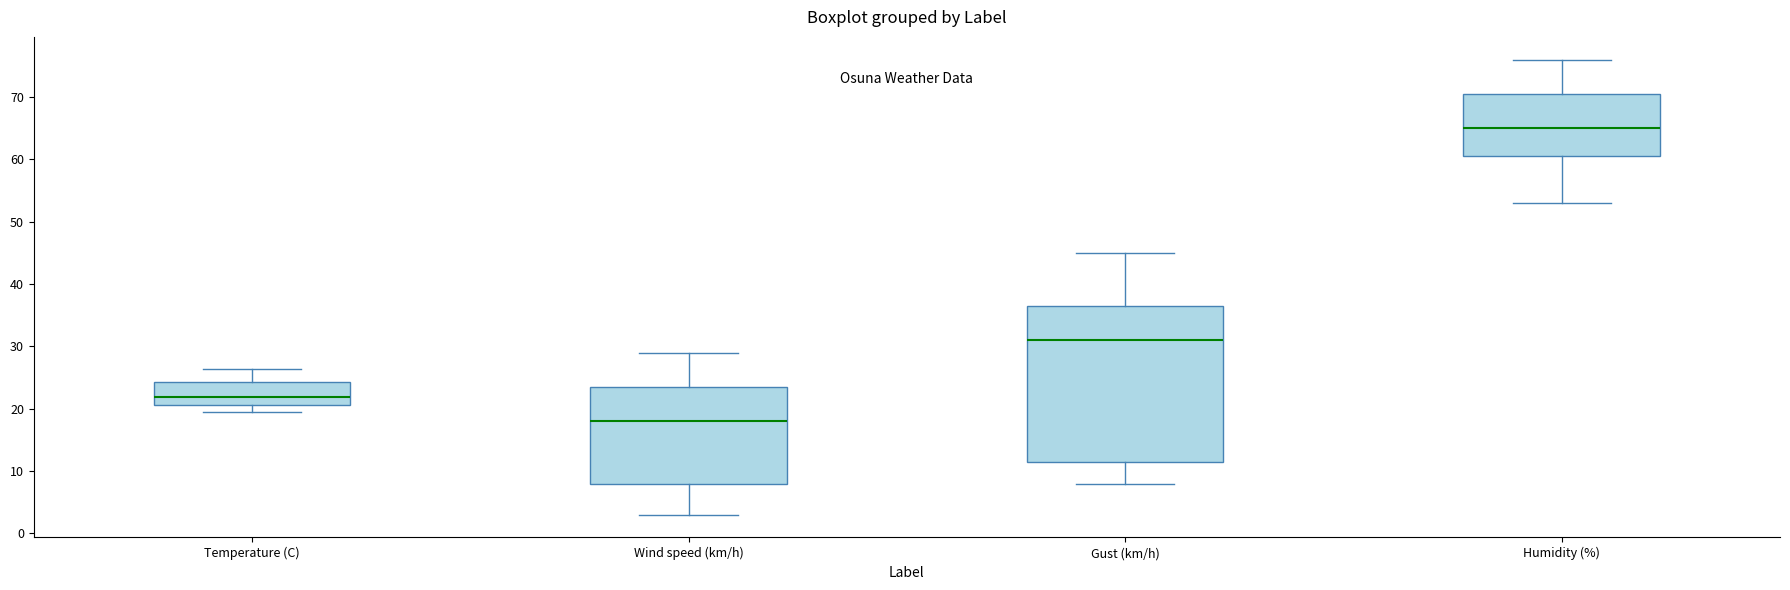

Where does the lower whisker of the box for Gust (km/h) end on the y-axis? The values are not printed on the chart, so give them approximately, as read against the axis.

8